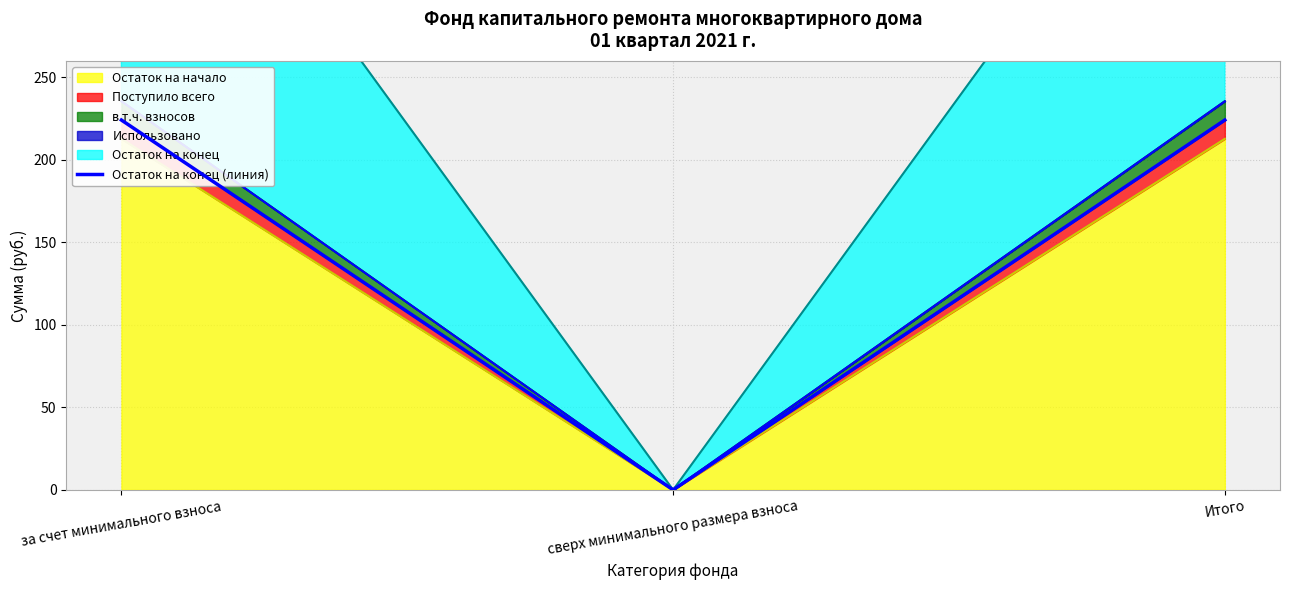

How many lines are shown in the chart?

1